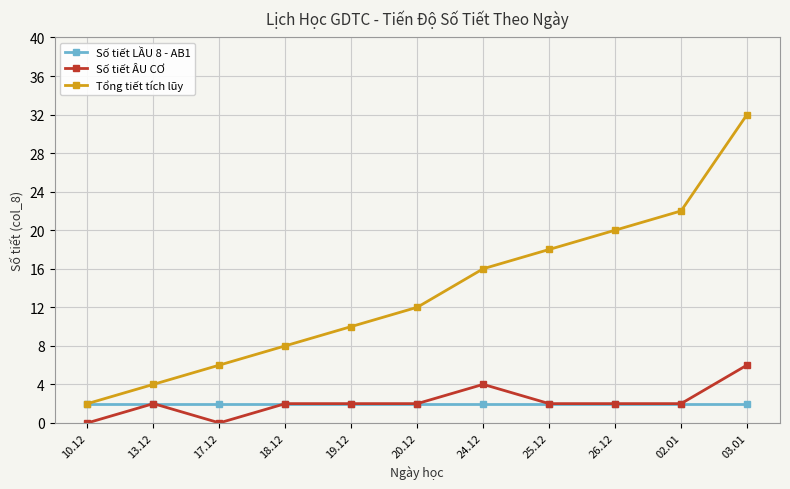

What value does the Số tiết LẦU 8 - AB1 series have at 19.12?

2